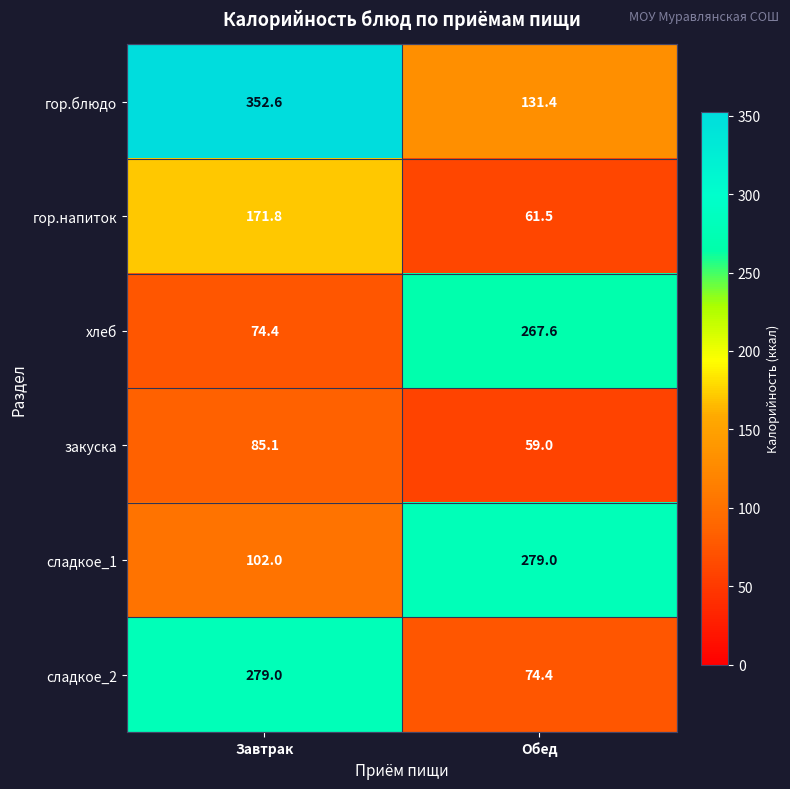

At Завтрак, list the series in order from largest to smallest.

гор.блюдо, сладкое_2, гор.напиток, сладкое_1, закуска, хлеб